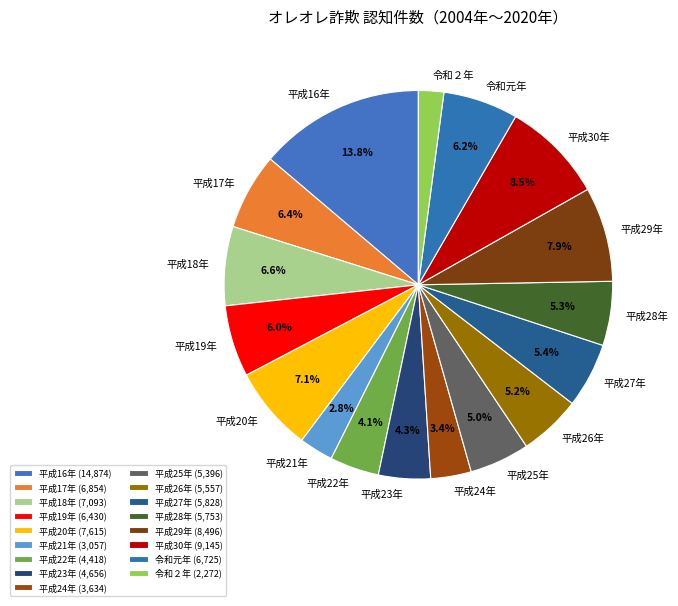

To the nearest percent, what portion does 平成27年 represent?

5%